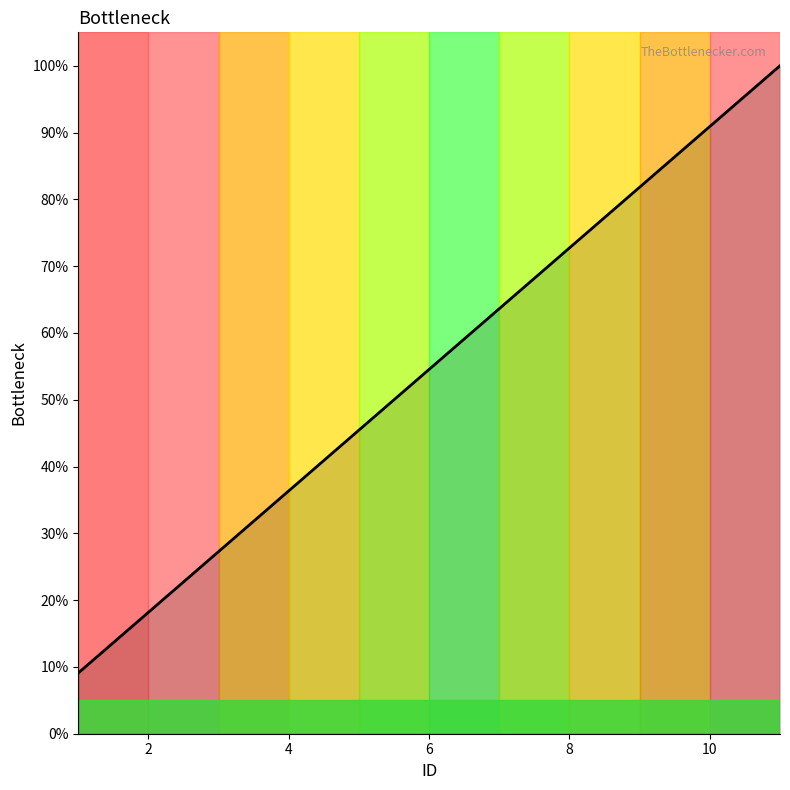

What is the maximum value shown in the chart?

100.0